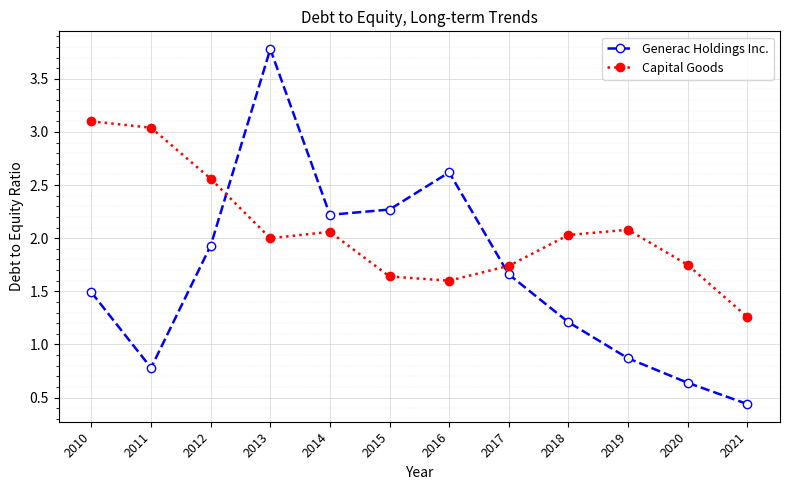

The value of Generac Holdings Inc. at 2011 is 0.8. True or false?

True